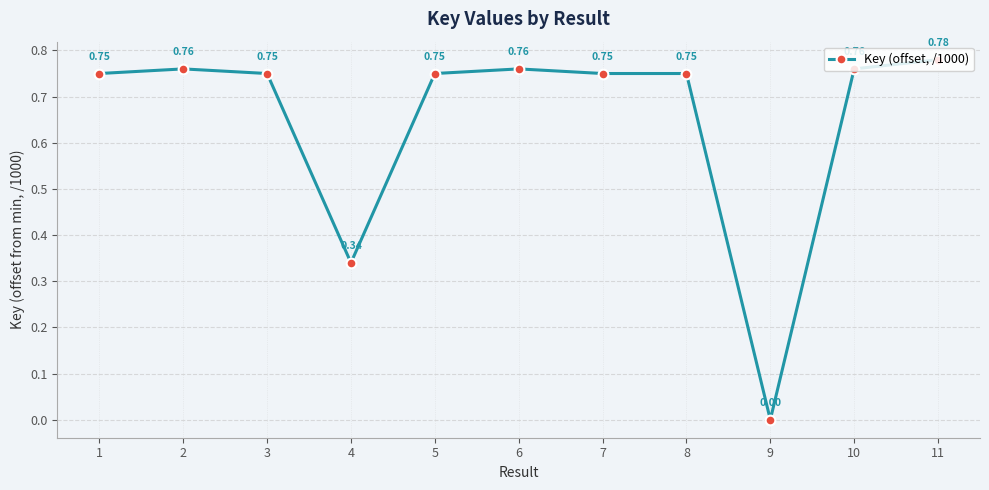

True or false: there are more than 0 points higher than both neighbors.

True